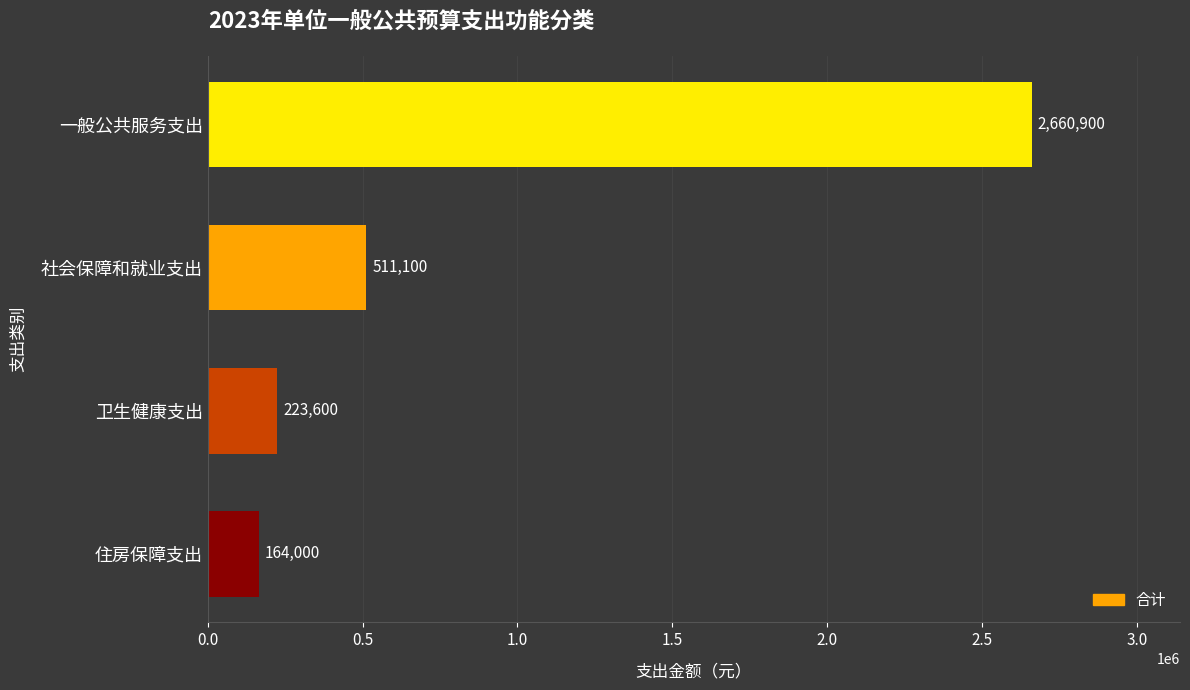

What is the greatest value displayed?

2660900